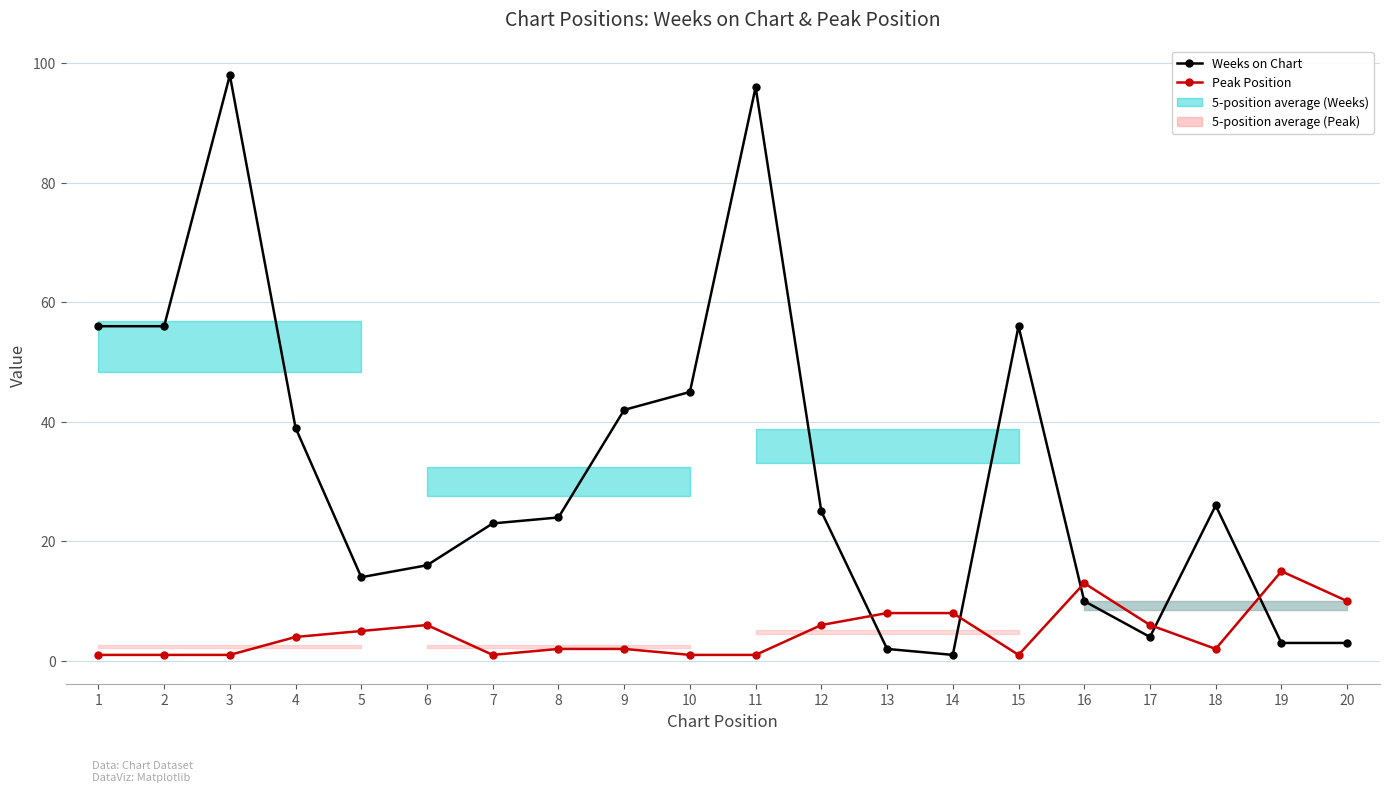

What is the difference between the Weeks on Chart values at 13 and 18?

24